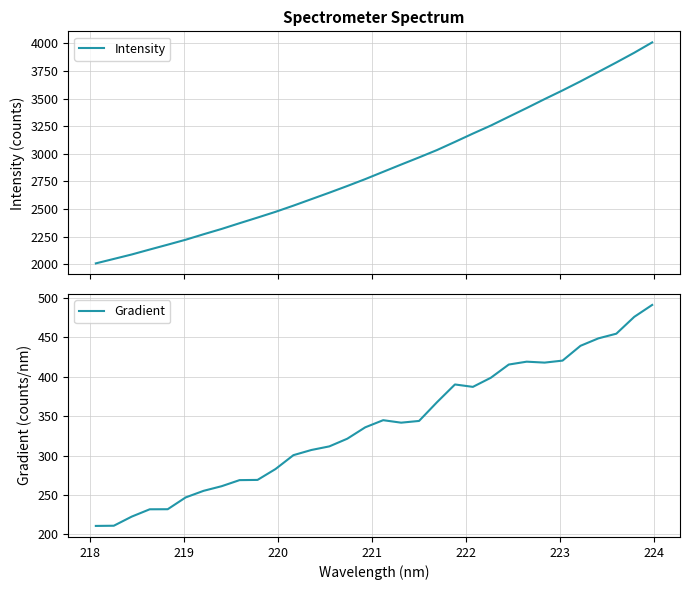

Does the chart display data point markers on the line(s)?

No